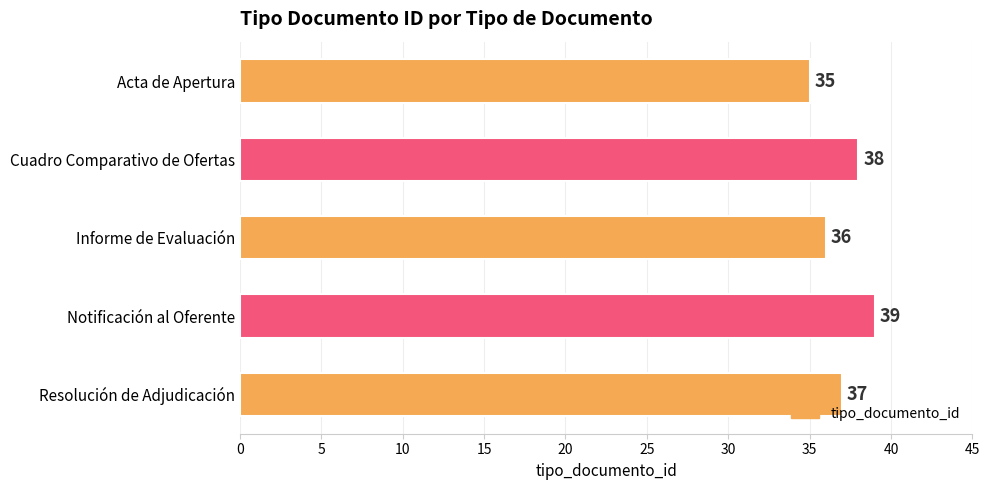

How many values are between 36 and 38?

3